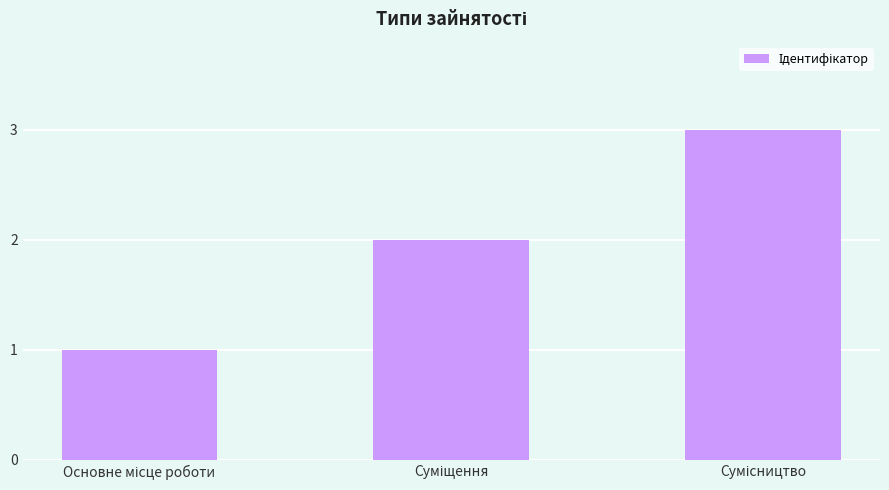

What is the greatest value displayed?

3